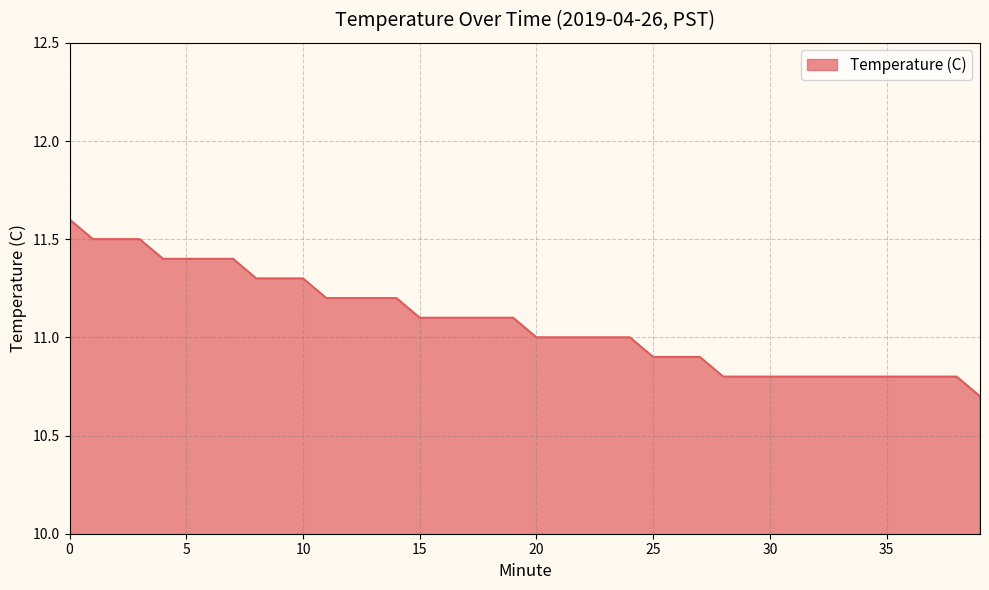

What is the difference between the maximum and minimum values?

0.9